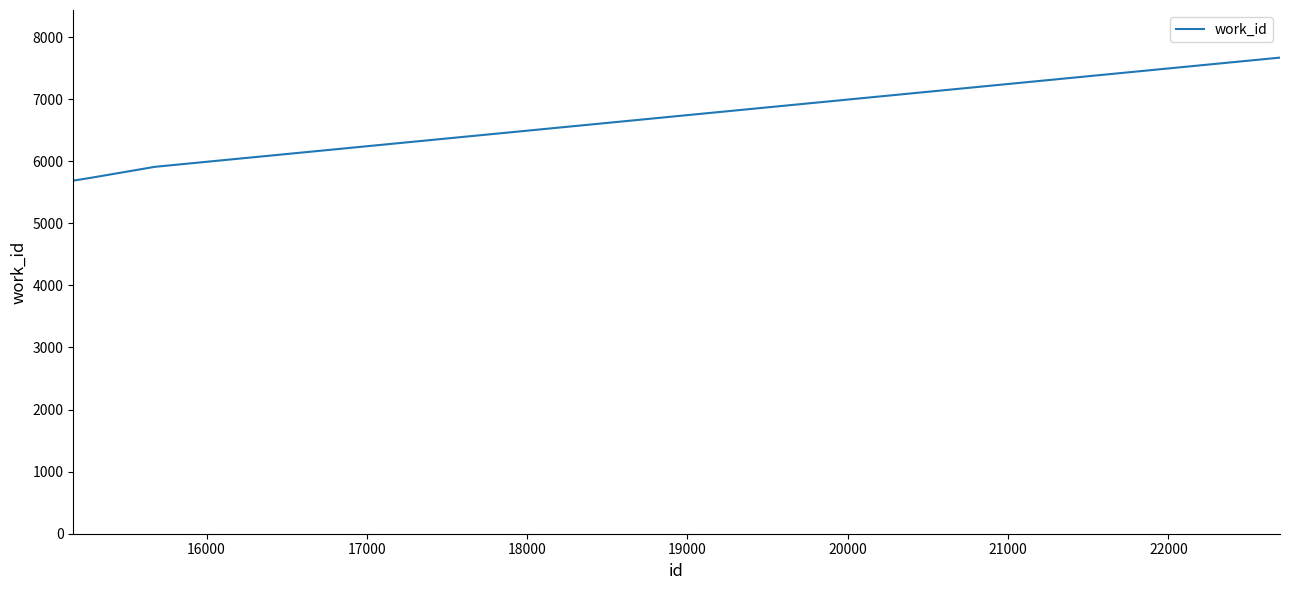

True or false: there are more than 0 points higher than both neighbors.

False